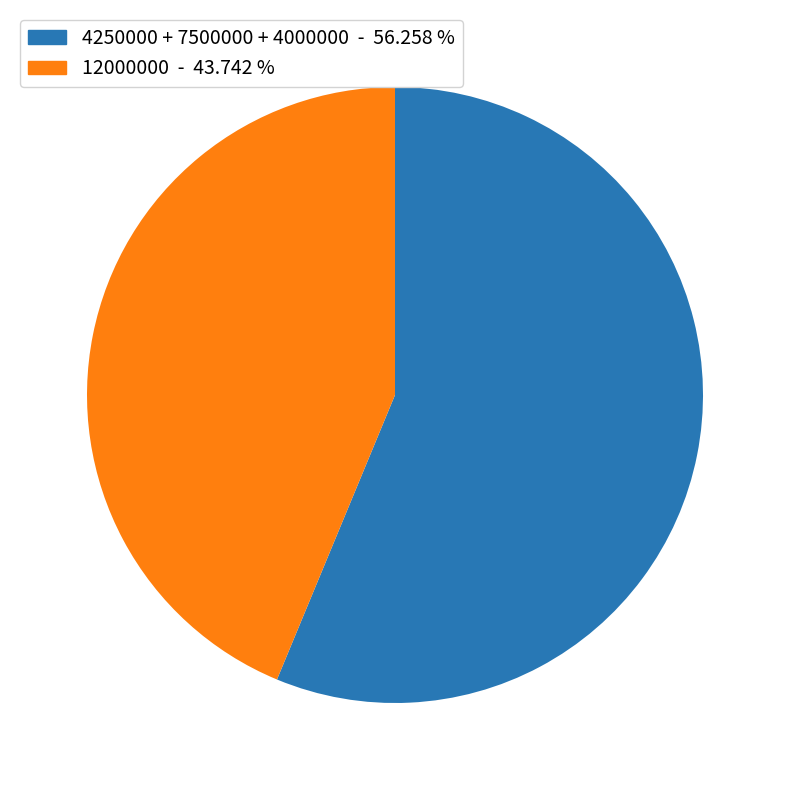

Is there a majority slice in this chart?

Yes